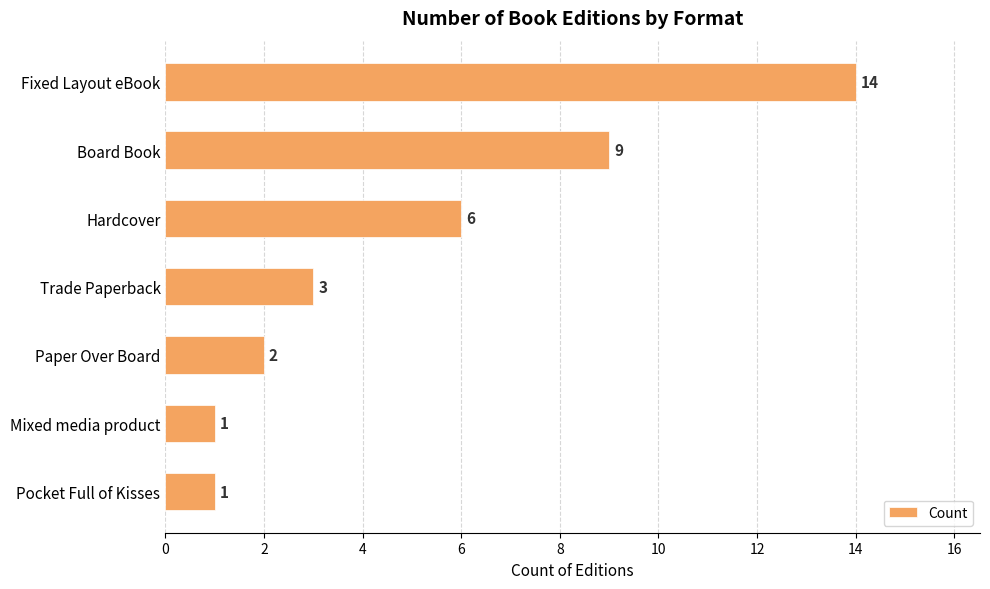

Is it true that the value at Board Book is 6?

False